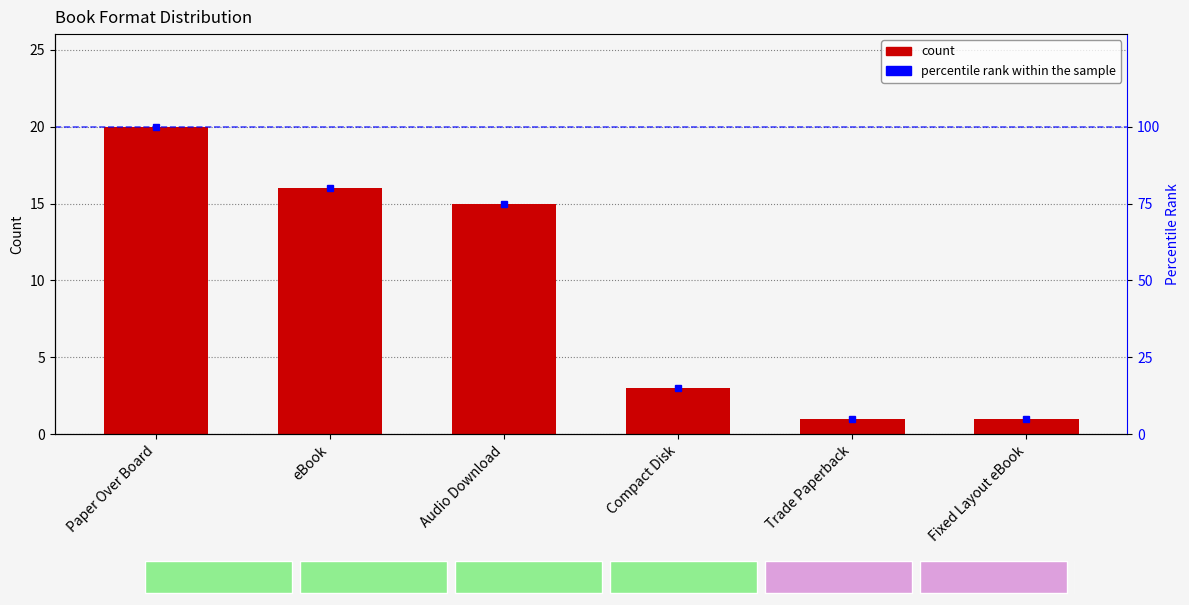

What is the difference between the maximum and minimum values in the percentile rank within the sample series?

95